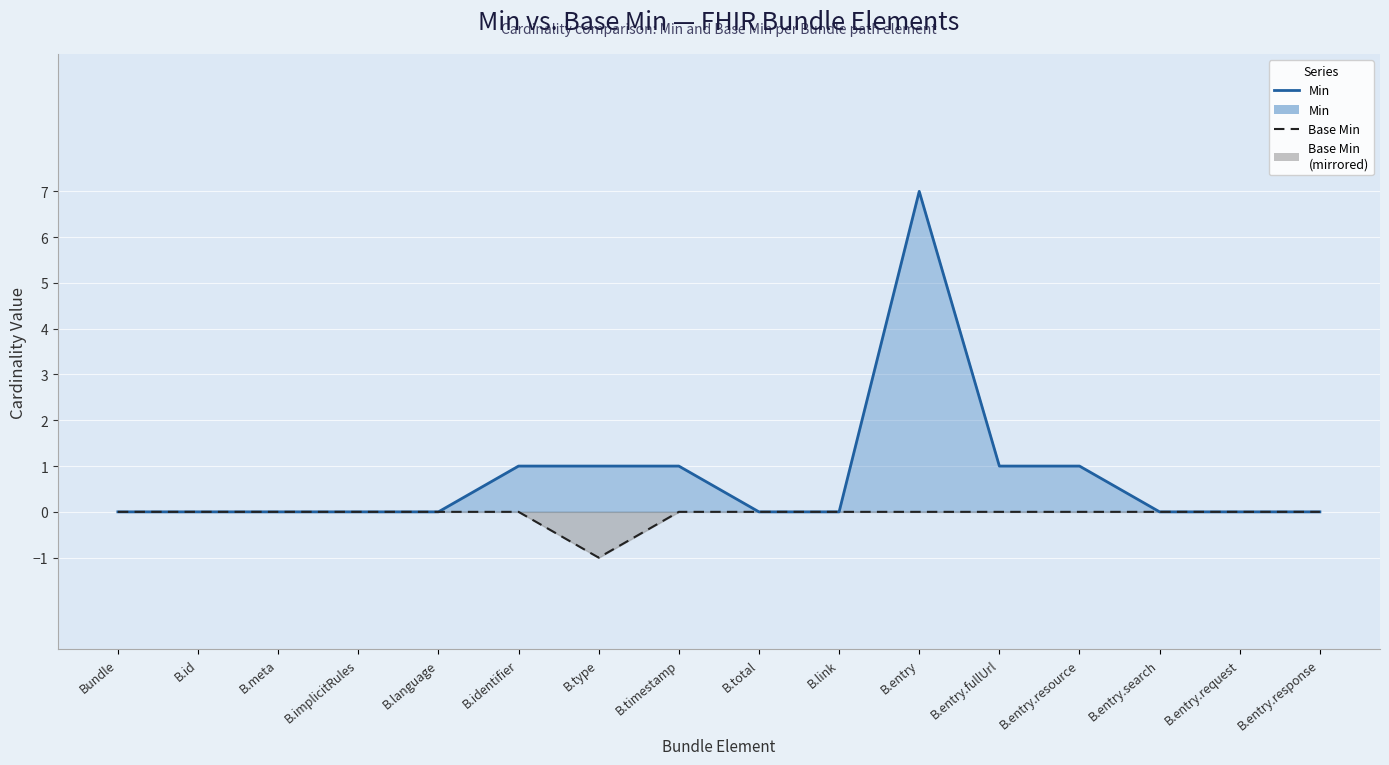

What is the maximum value for Min line?

7